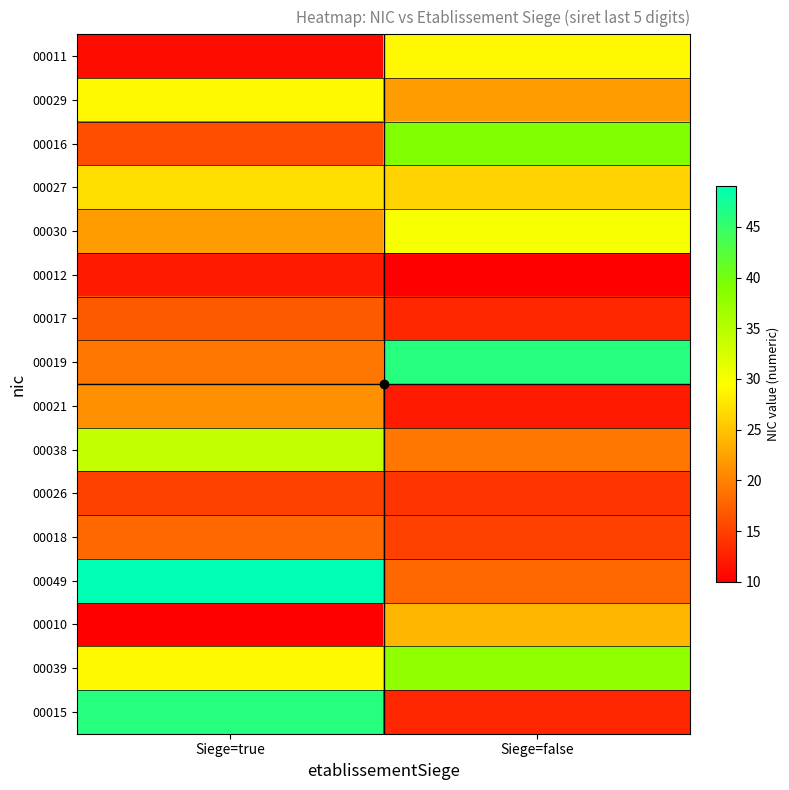

Reading left to right, what are all the values shown in this chart?

00011: Siege=true=11	Siege=false=29
00029: Siege=true=29	Siege=false=22
00016: Siege=true=16	Siege=false=39
00027: Siege=true=27	Siege=false=26
00030: Siege=true=22	Siege=false=30
00012: Siege=true=12	Siege=false=10
00017: Siege=true=17	Siege=false=13
00019: Siege=true=19	Siege=false=46
00021: Siege=true=21	Siege=false=12
00038: Siege=true=34	Siege=false=19
00026: Siege=true=15	Siege=false=14
00018: Siege=true=18	Siege=false=15
00049: Siege=true=49	Siege=false=18
00010: Siege=true=10	Siege=false=24
00039: Siege=true=29	Siege=false=38
00015: Siege=true=46	Siege=false=13